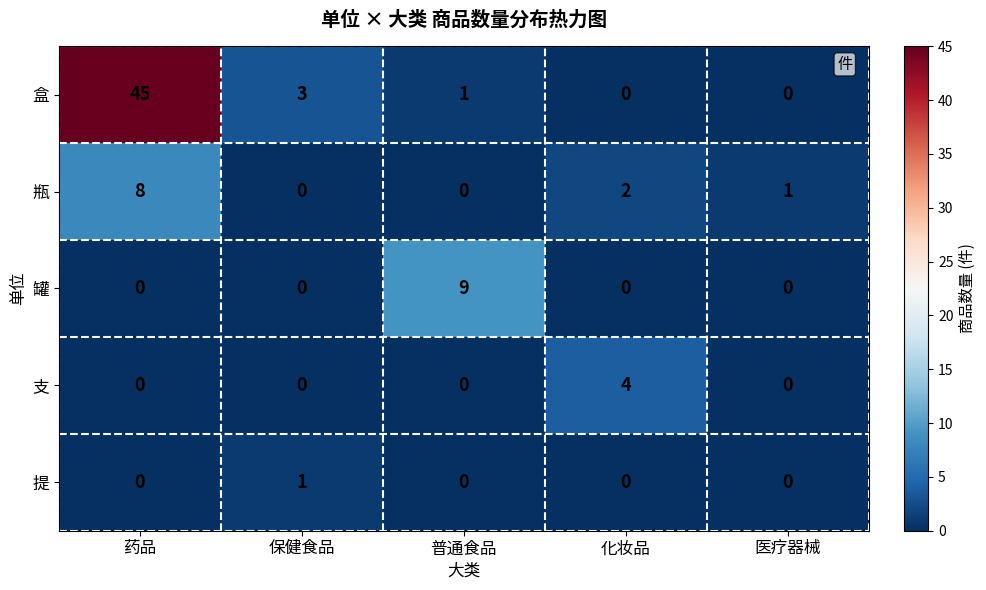

What is the sum of all 罐 values?

9